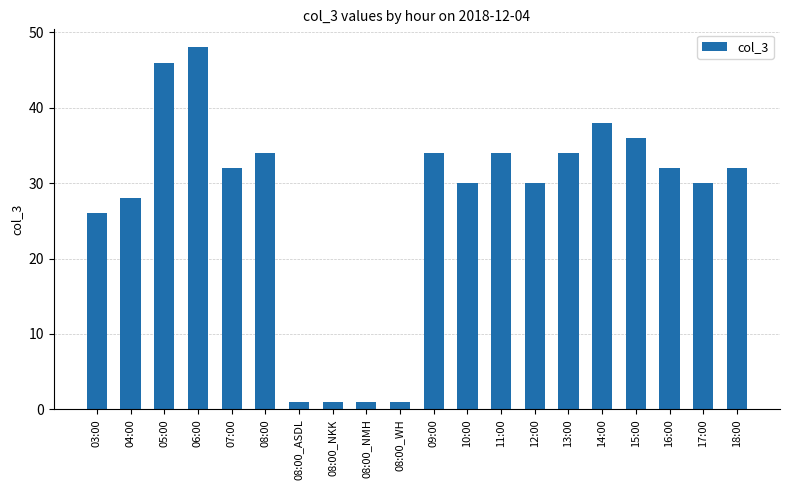

What is the maximum value shown in the chart?

48